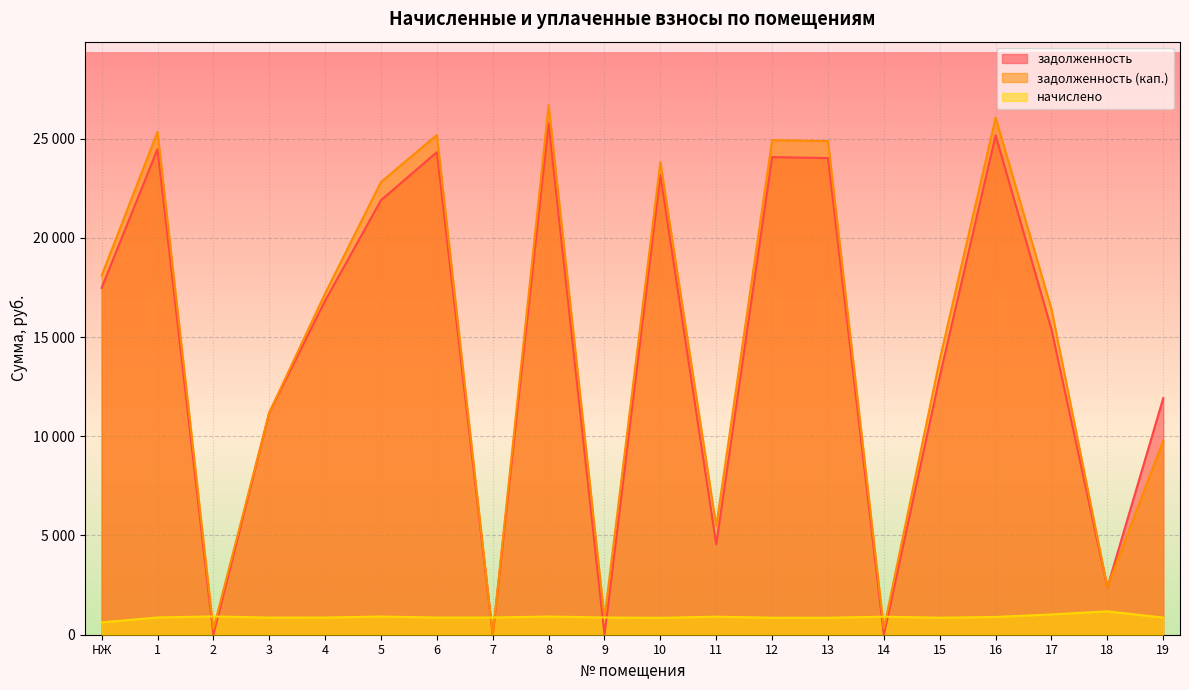

How many intersections are there between задолженность and начислено?

8